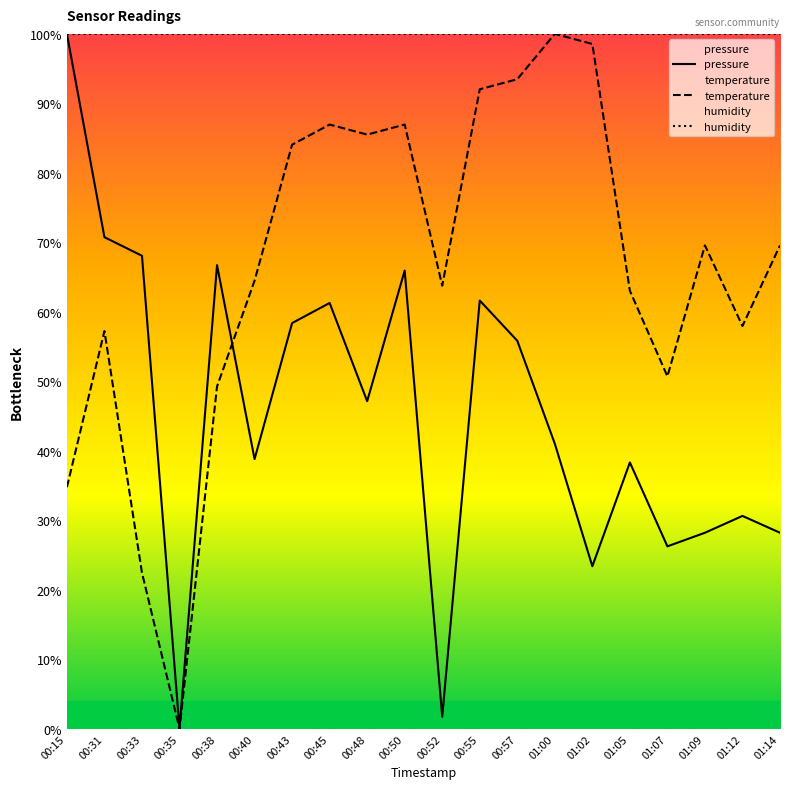

What is the spread (max minus min) of values at 01:09?

71.8